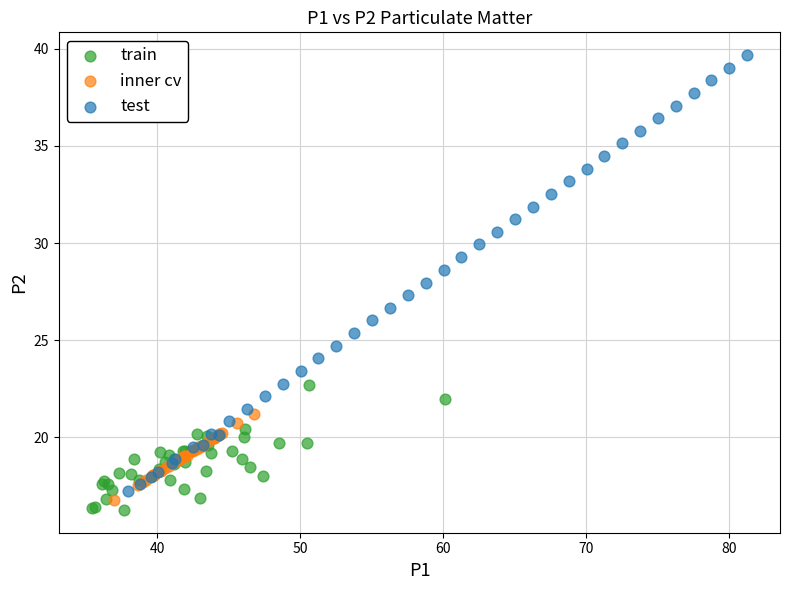

Which series reaches the minimum Y coordinate?

train